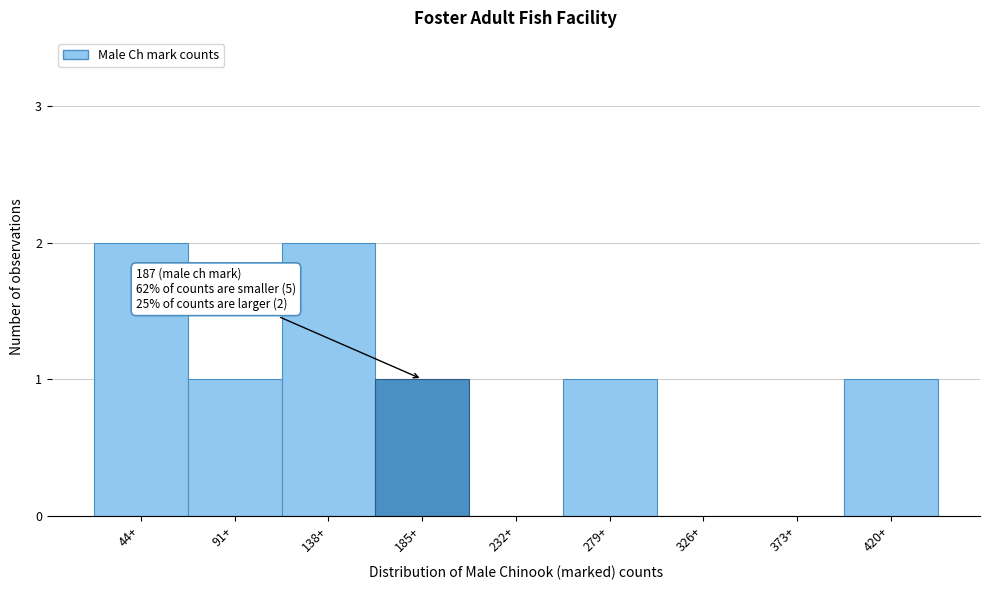

Reading left to right, list all the values displayed in this chart.

44+=2	91+=1	138+=2	185+=1	232+=0	279+=1	326+=0	373+=0	420+=1